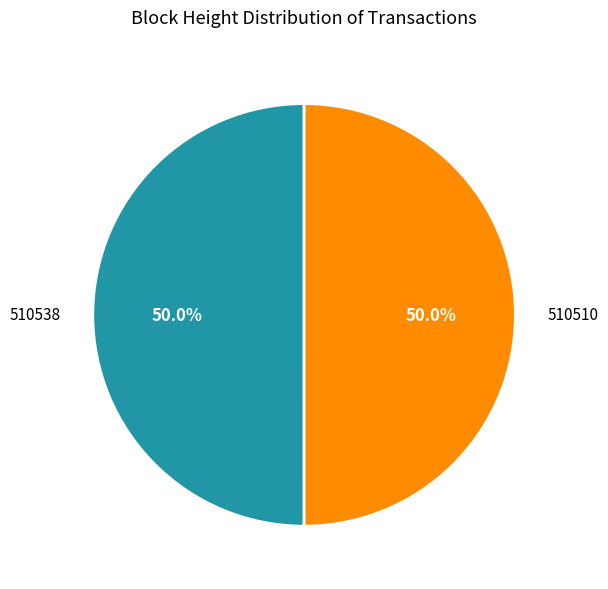

Do 510538 and 510510 together represent more than half of the pie?

Yes